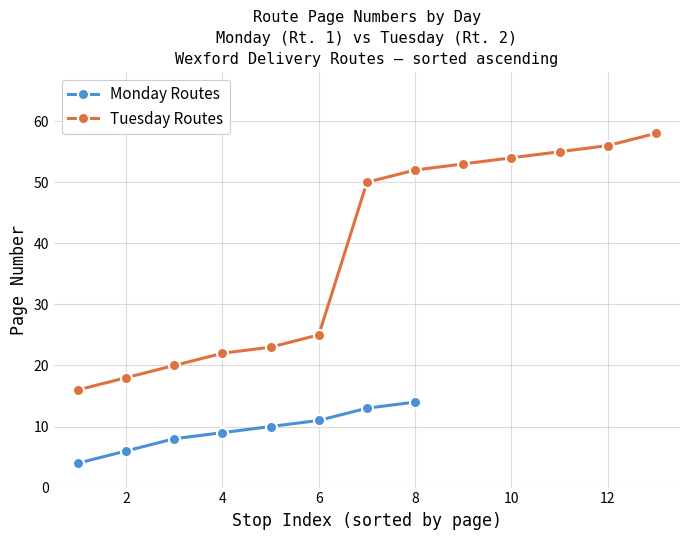

The Tuesday Routes series shows 34 at 6. True or false?

False